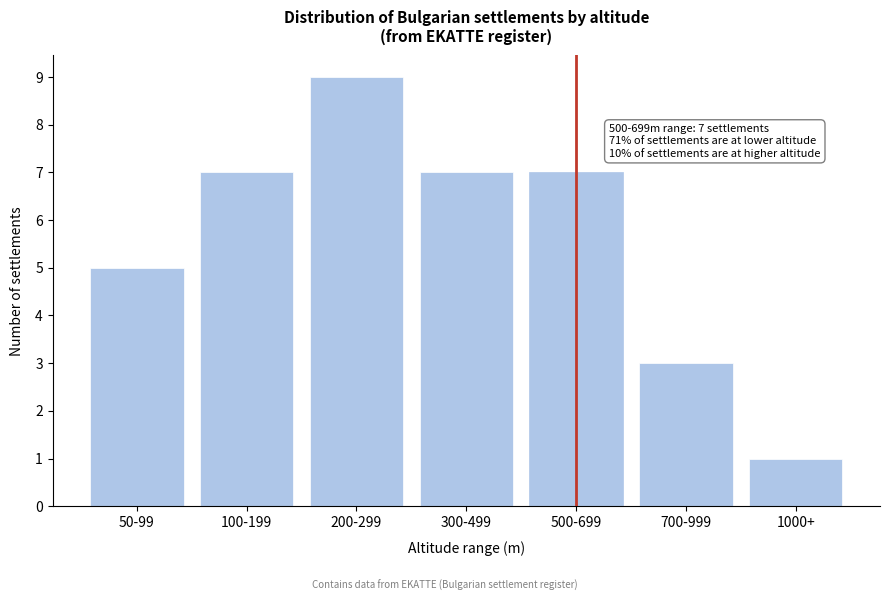

Reading right to left, transcribe all the data shown in this chart.

1000+=1	700-999=3	500-699=7	300-499=7	200-299=9	100-199=7	50-99=5